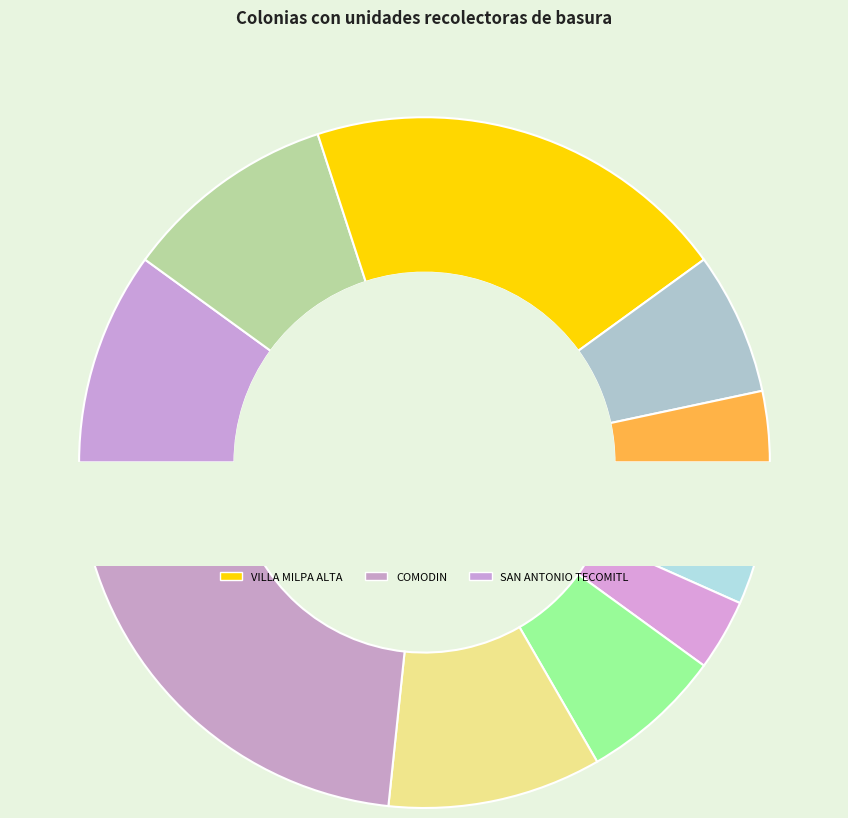

To the nearest percent, what portion does SAN LORENZO TLACOYUCAN represent?

3%